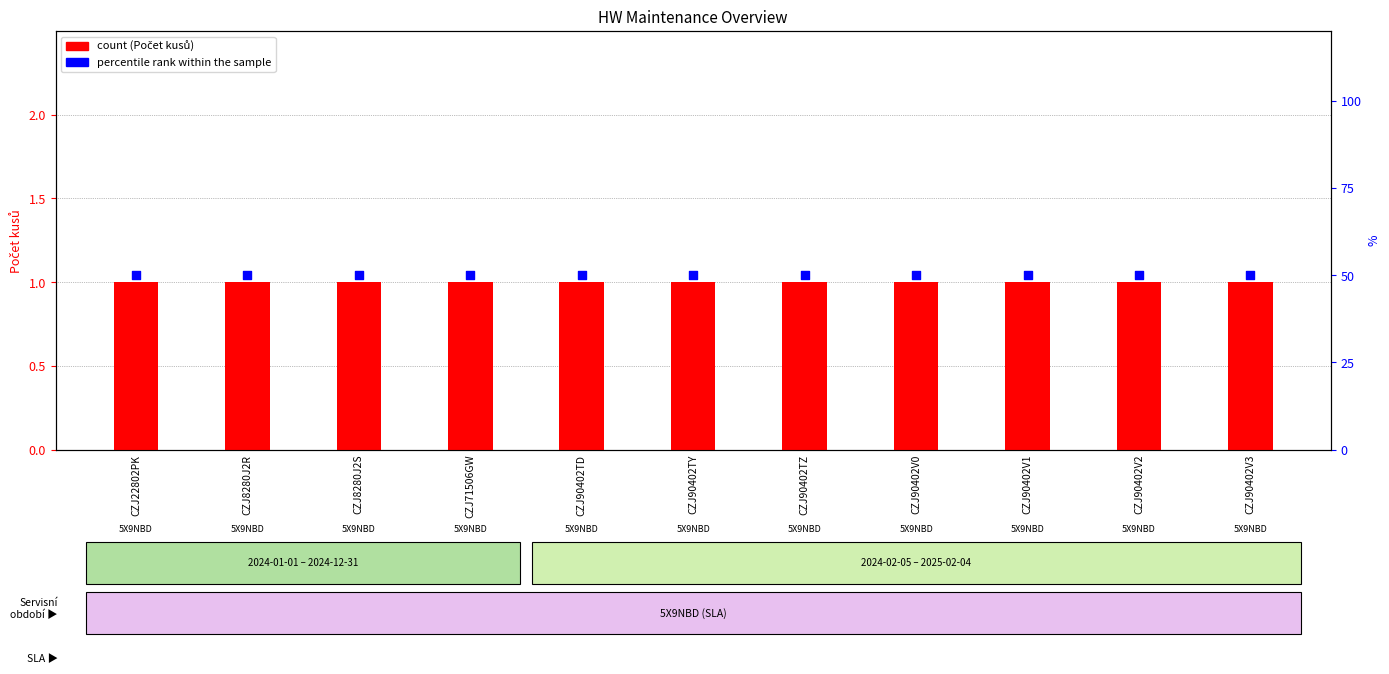

What are all the series names shown in the legend?

count, percentile rank within the sample